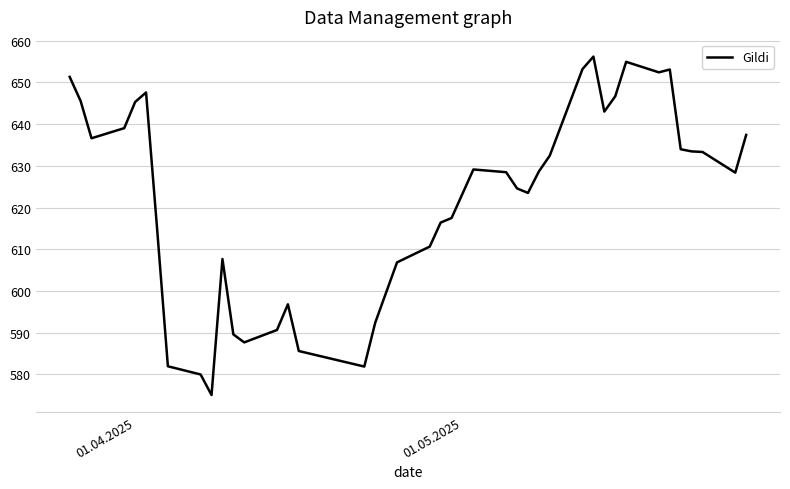

What is the difference between the maximum and minimum values?

81.2